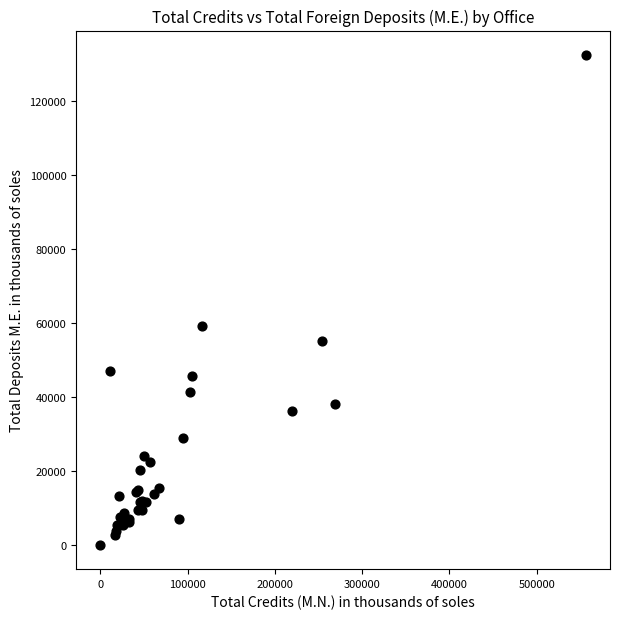

What Y value in the scatter plot is closest to 66252?

59065.4